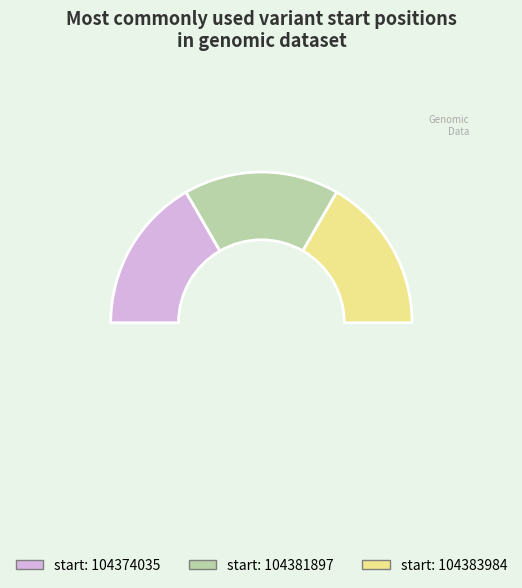

Count the number of slices in the pie.

3